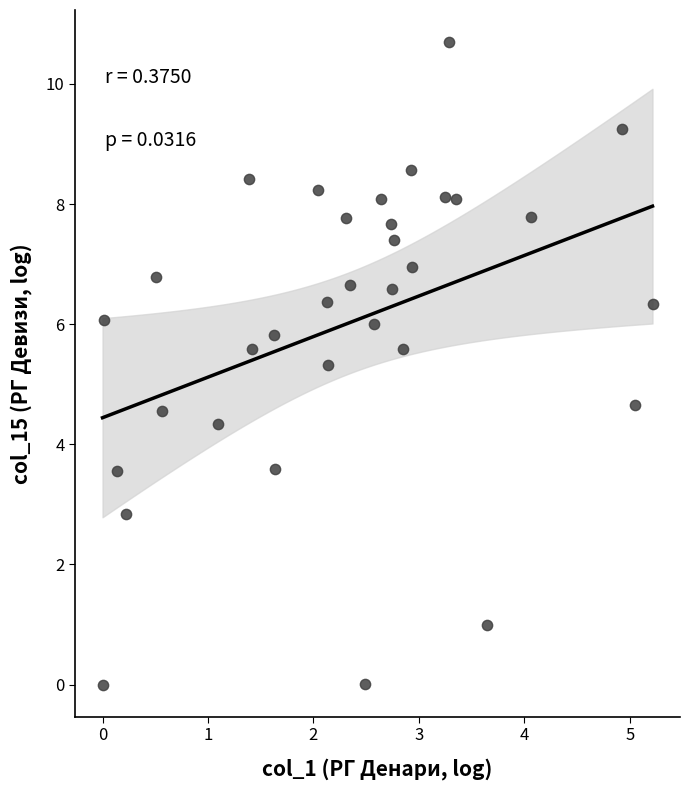

What is the range of Y values (max minus min)?

10.7